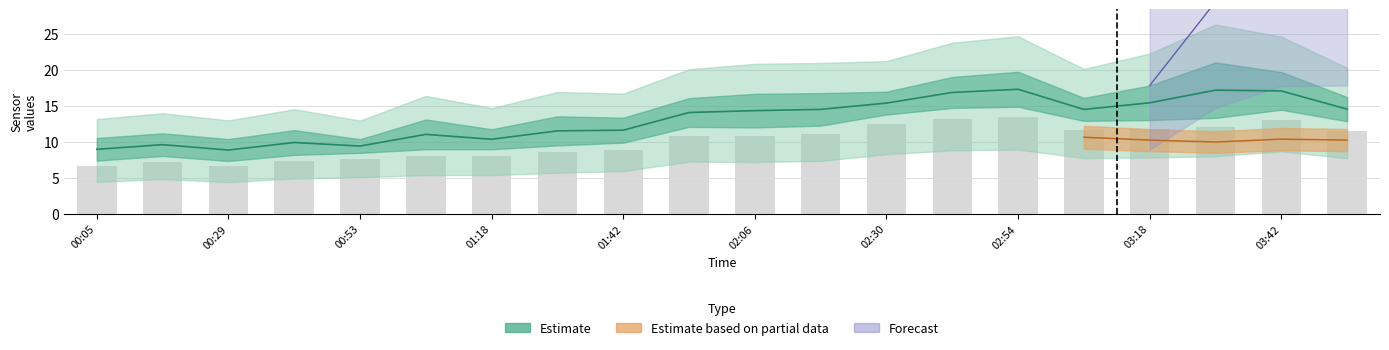

The SDS_P1 series shows 25.1 at 11. True or false?

False